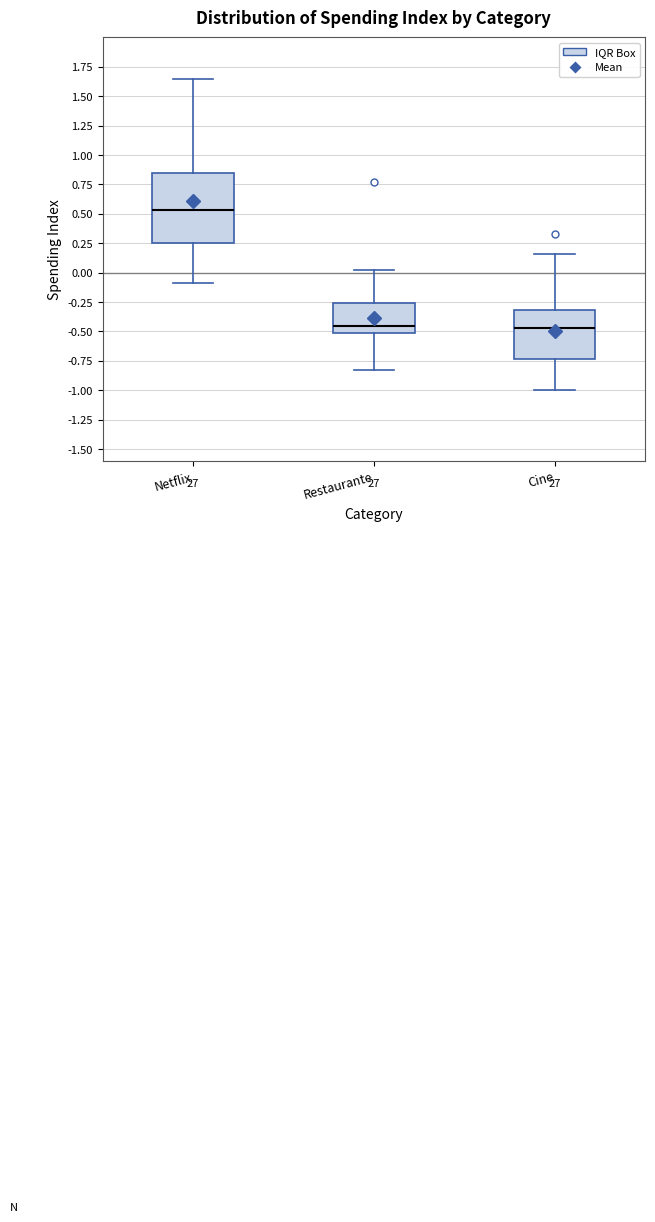

Which box's median line is the highest?

Netflix